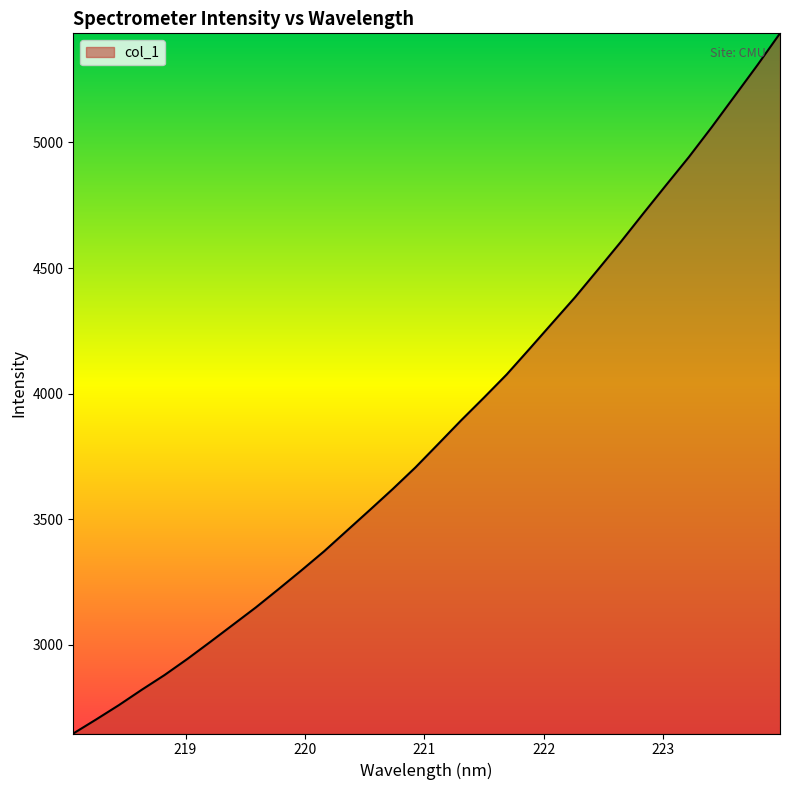

What is the minimum value shown in the chart?

2647.4